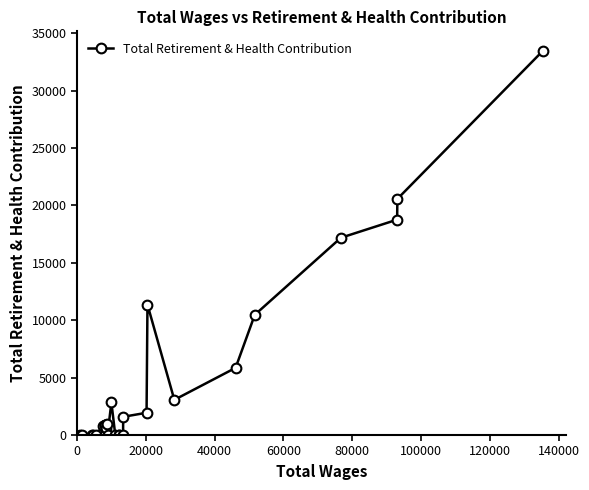

How many values are below 861?

13